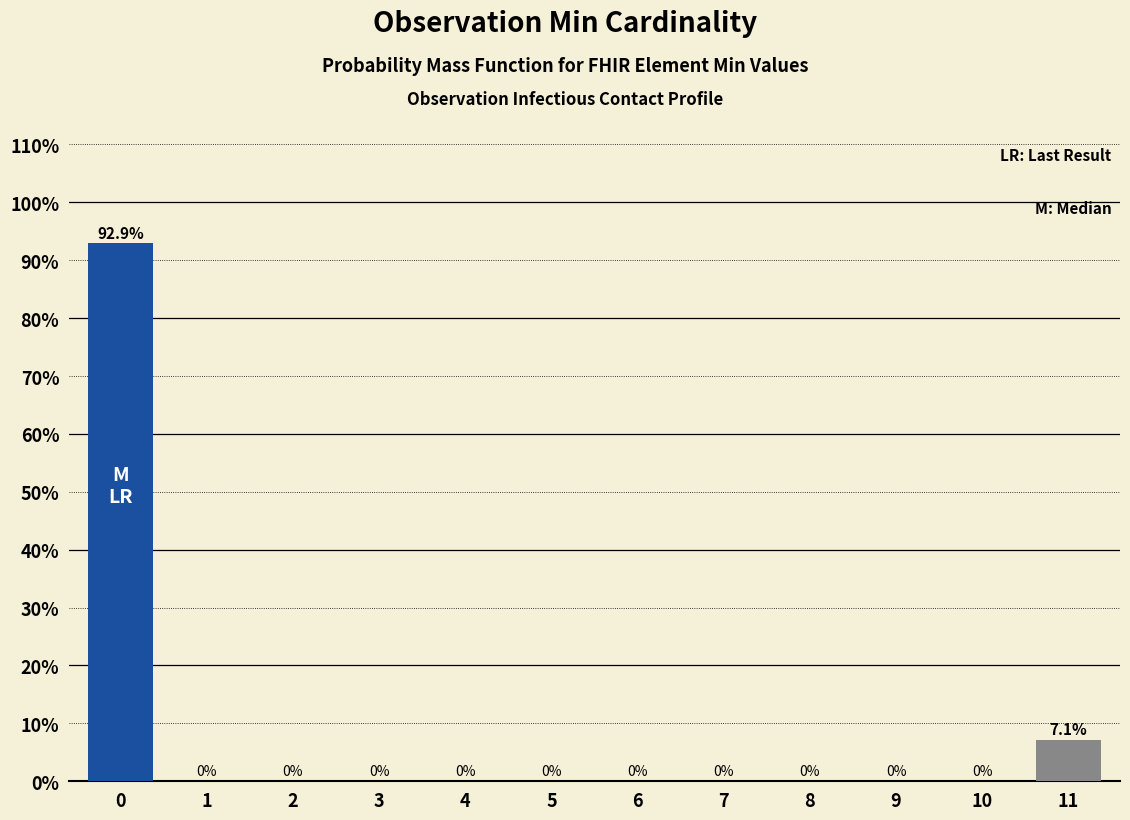

Reading left to right, extract all data points from this chart.

0=92.9	1=0.0	2=0.0	3=0.0	4=0.0	5=0.0	6=0.0	7=0.0	8=0.0	9=0.0	10=0.0	11=7.1